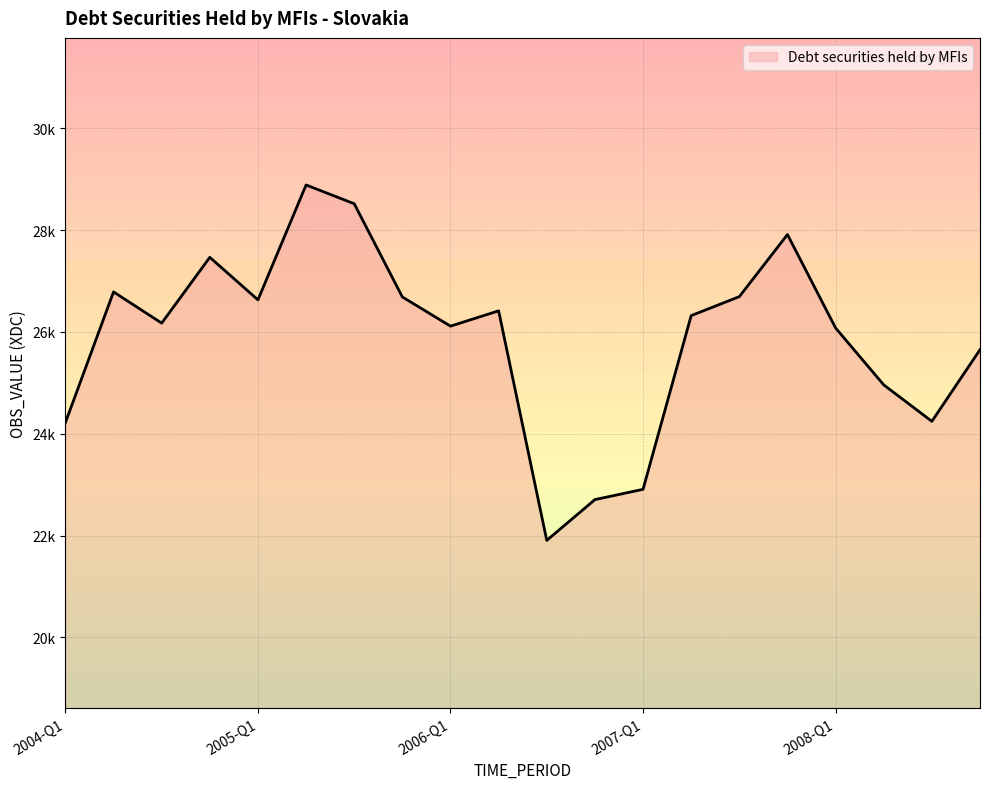

Does the chart display data point markers on the line(s)?

No